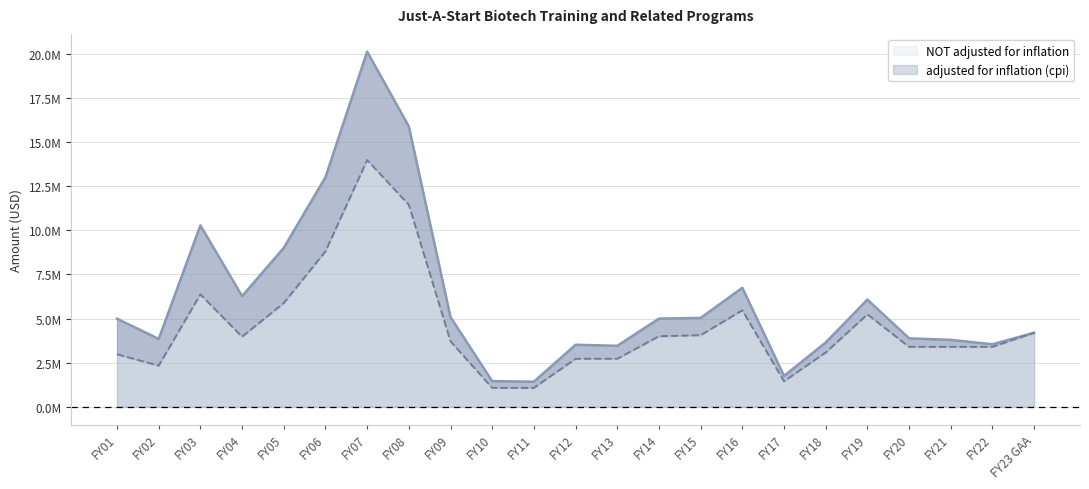

Reading left to right, extract all data points from this chart.

adjusted for inflation (cpi): FY01=4995625	FY02=3849971	FY03=10281007	FY04=6273020	FY05=9010167	FY06=13008144	FY07=20122124	FY08=15887521	FY09=5081044	FY10=1456939	FY11=1428599	FY12=3518014	FY13=3459704	FY14=5000656	FY15=5039261	FY16=6744999	FY17=1755323	FY18=3646799	FY19=6078283	FY20=3882561	FY21=3795679	FY22=3547091	FY23 GAA=4200000
NOT adjusted for inflation: FY01=2977000	FY02=2334906	FY03=6372521	FY04=3974000	FY05=5879500	FY06=8809000	FY07=13980665	FY08=11448000	FY09=3712500	FY10=1075000	FY11=1075000	FY12=2725000	FY13=2725000	FY14=4000000	FY15=4059722	FY16=5470000	FY17=1450000	FY18=3080000	FY19=5240000	FY20=3400000	FY21=3400000	FY22=3400000	FY23 GAA=4200000